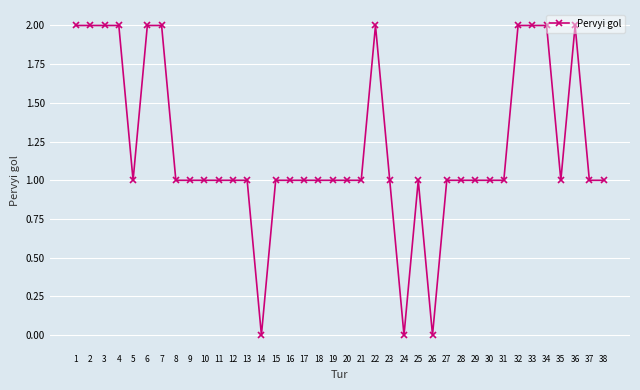

Reading right to left, list all the values displayed in this chart.

38=1	37=1	36=2	35=1	34=2	33=2	32=2	31=1	30=1	29=1	28=1	27=1	26=0	25=1	24=0	23=1	22=2	21=1	20=1	19=1	18=1	17=1	16=1	15=1	14=0	13=1	12=1	11=1	10=1	9=1	8=1	7=2	6=2	5=1	4=2	3=2	2=2	1=2